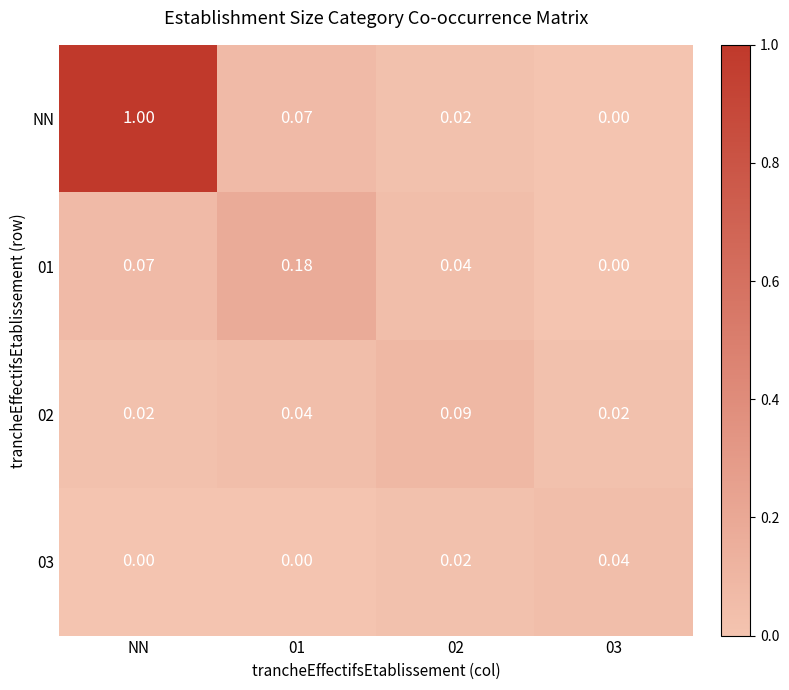

At which category is the sum across all series the highest?

NN